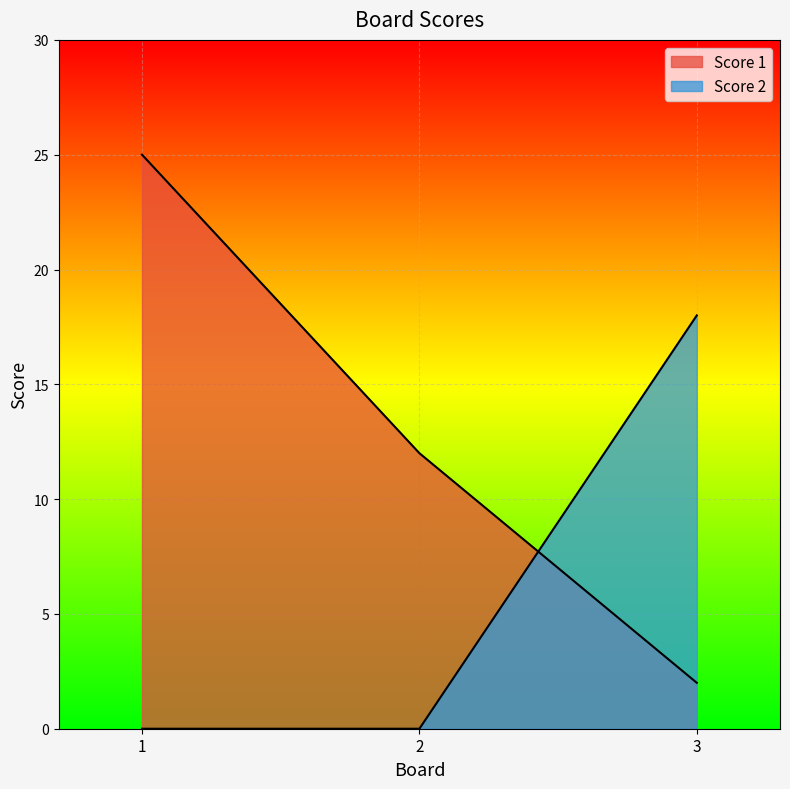

What is the average value of the Score 2 series?

6